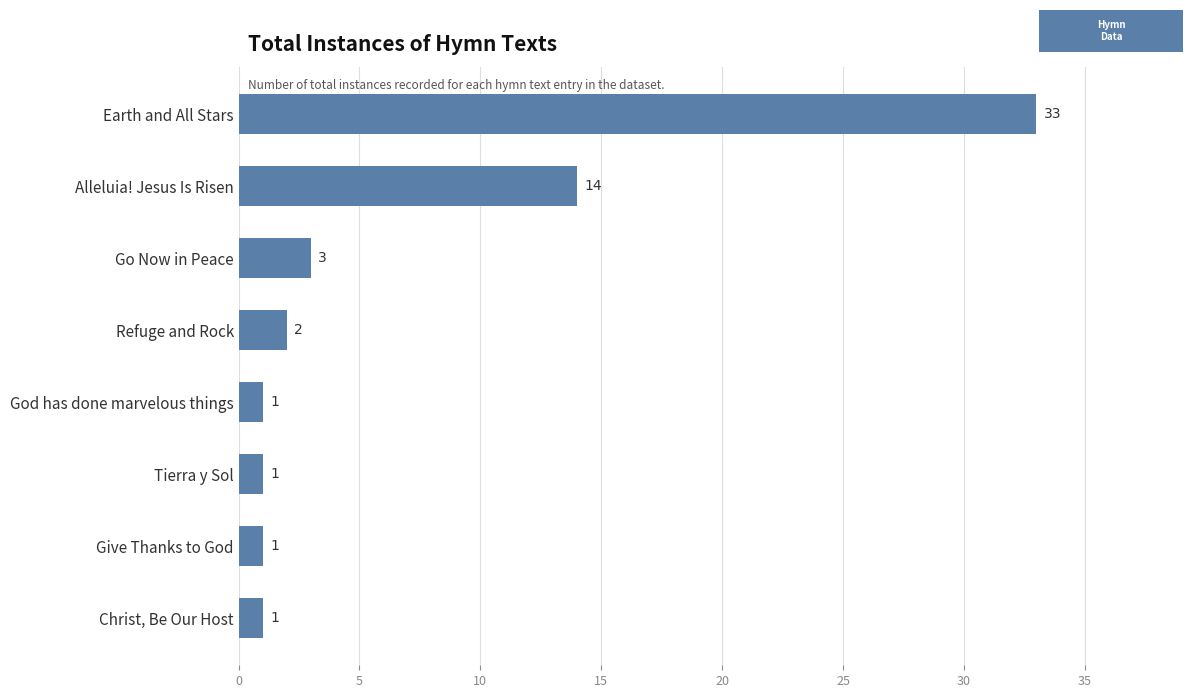

What is the minimum value shown in the chart?

1